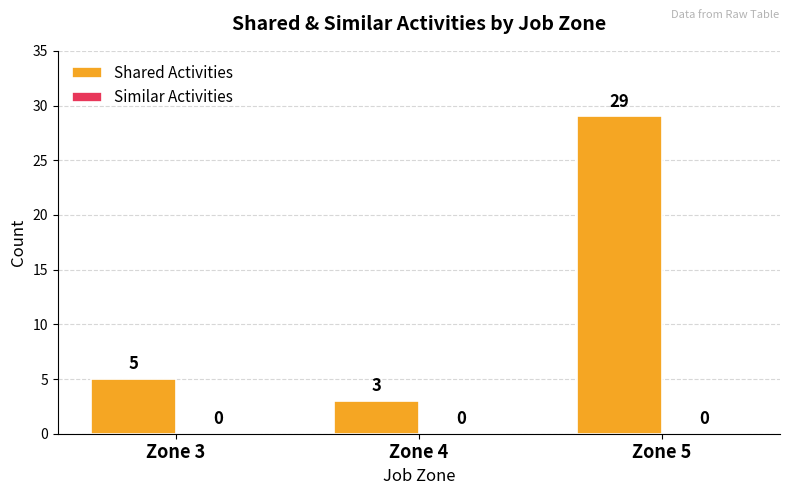

What is the difference between the maximum and minimum values?

26